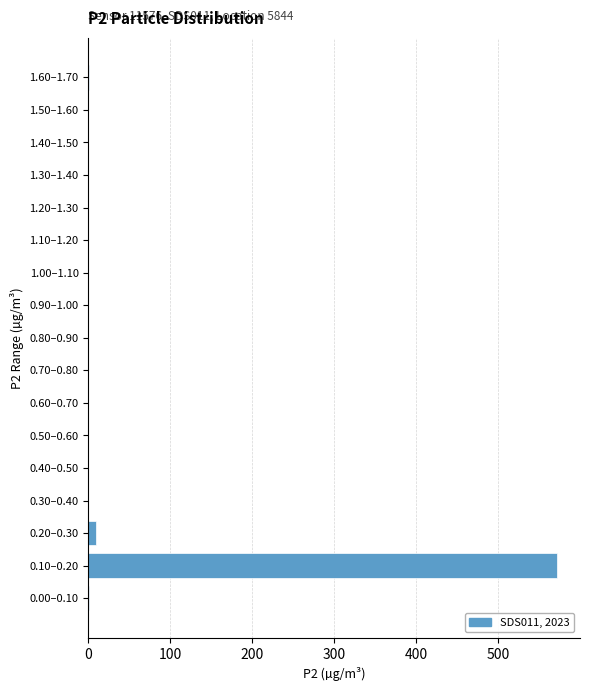

The value at 0.50–0.60 is 0. True or false?

True